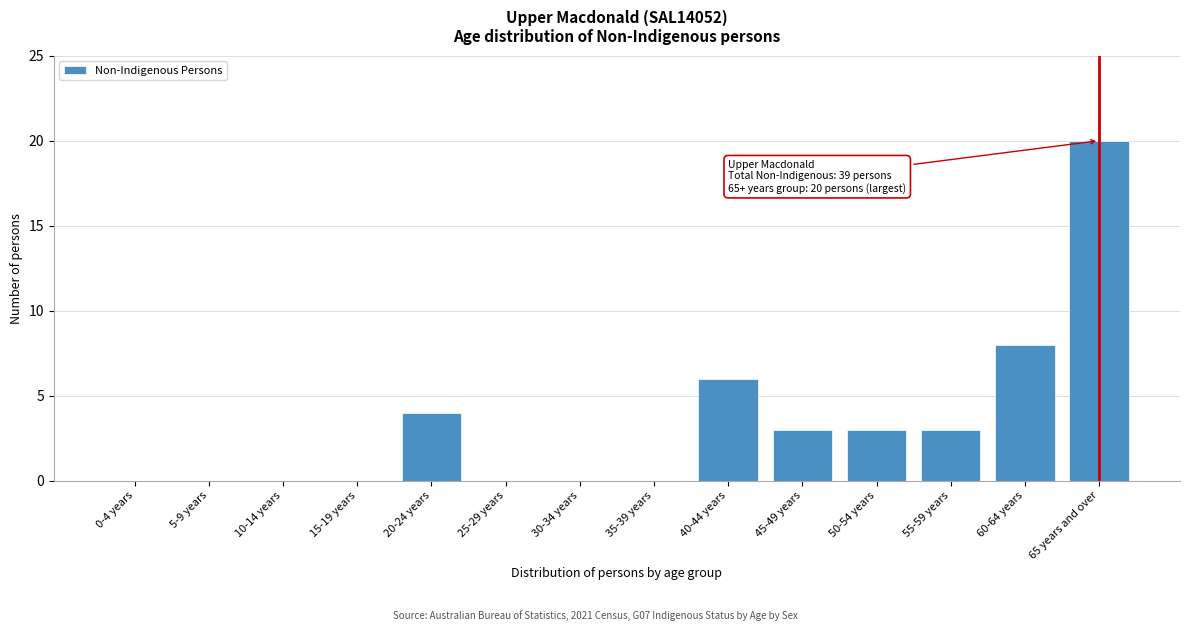

Reading left to right, what are all the values shown in this chart?

0-4 years=0	5-9 years=0	10-14 years=0	15-19 years=0	20-24 years=4	25-29 years=0	30-34 years=0	35-39 years=0	40-44 years=6	45-49 years=3	50-54 years=3	55-59 years=3	60-64 years=8	65 years and over=20